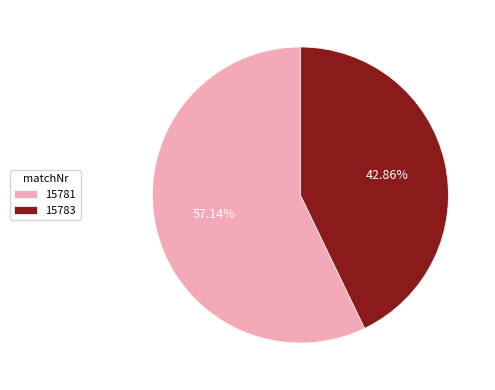

To the nearest percent, what is the difference between the largest and smallest slice percentages?

14%